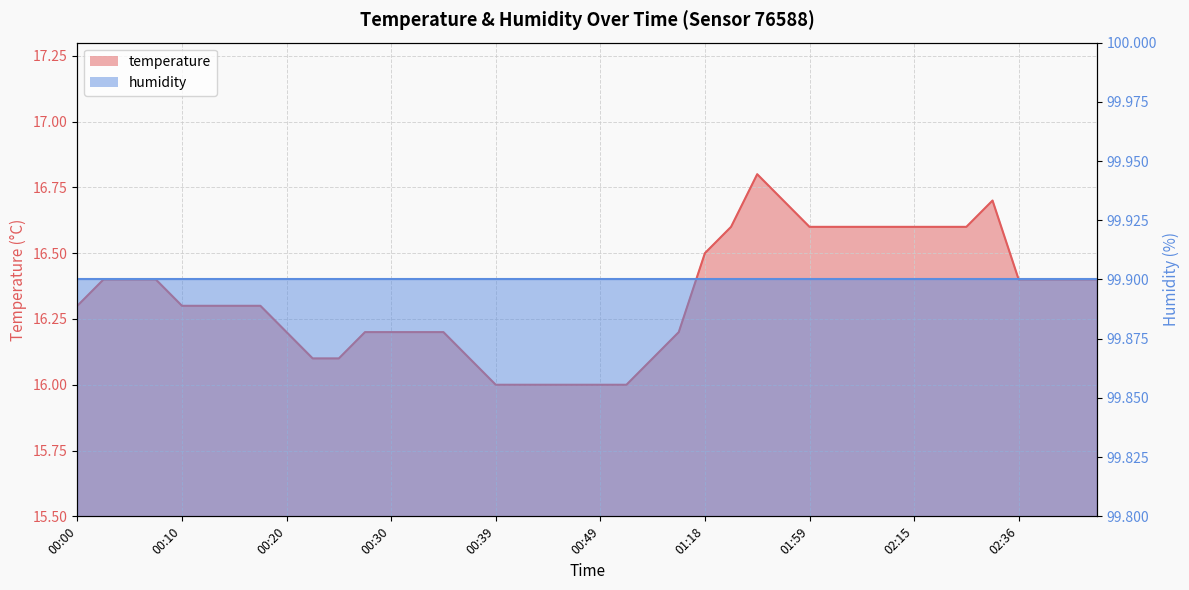

What is the difference between the maximum and minimum values?

0.8